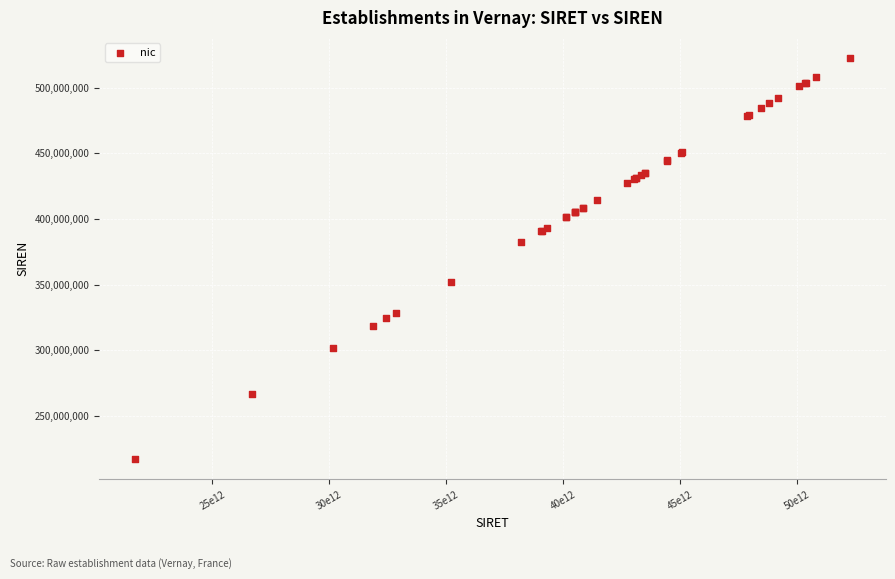

What Y value in the scatter plot is closest to 369803040?

382104115